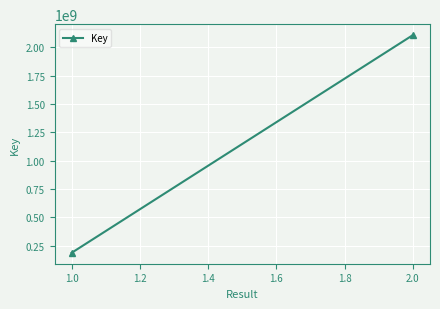

The value at 1.0 is 282039933. True or false?

False